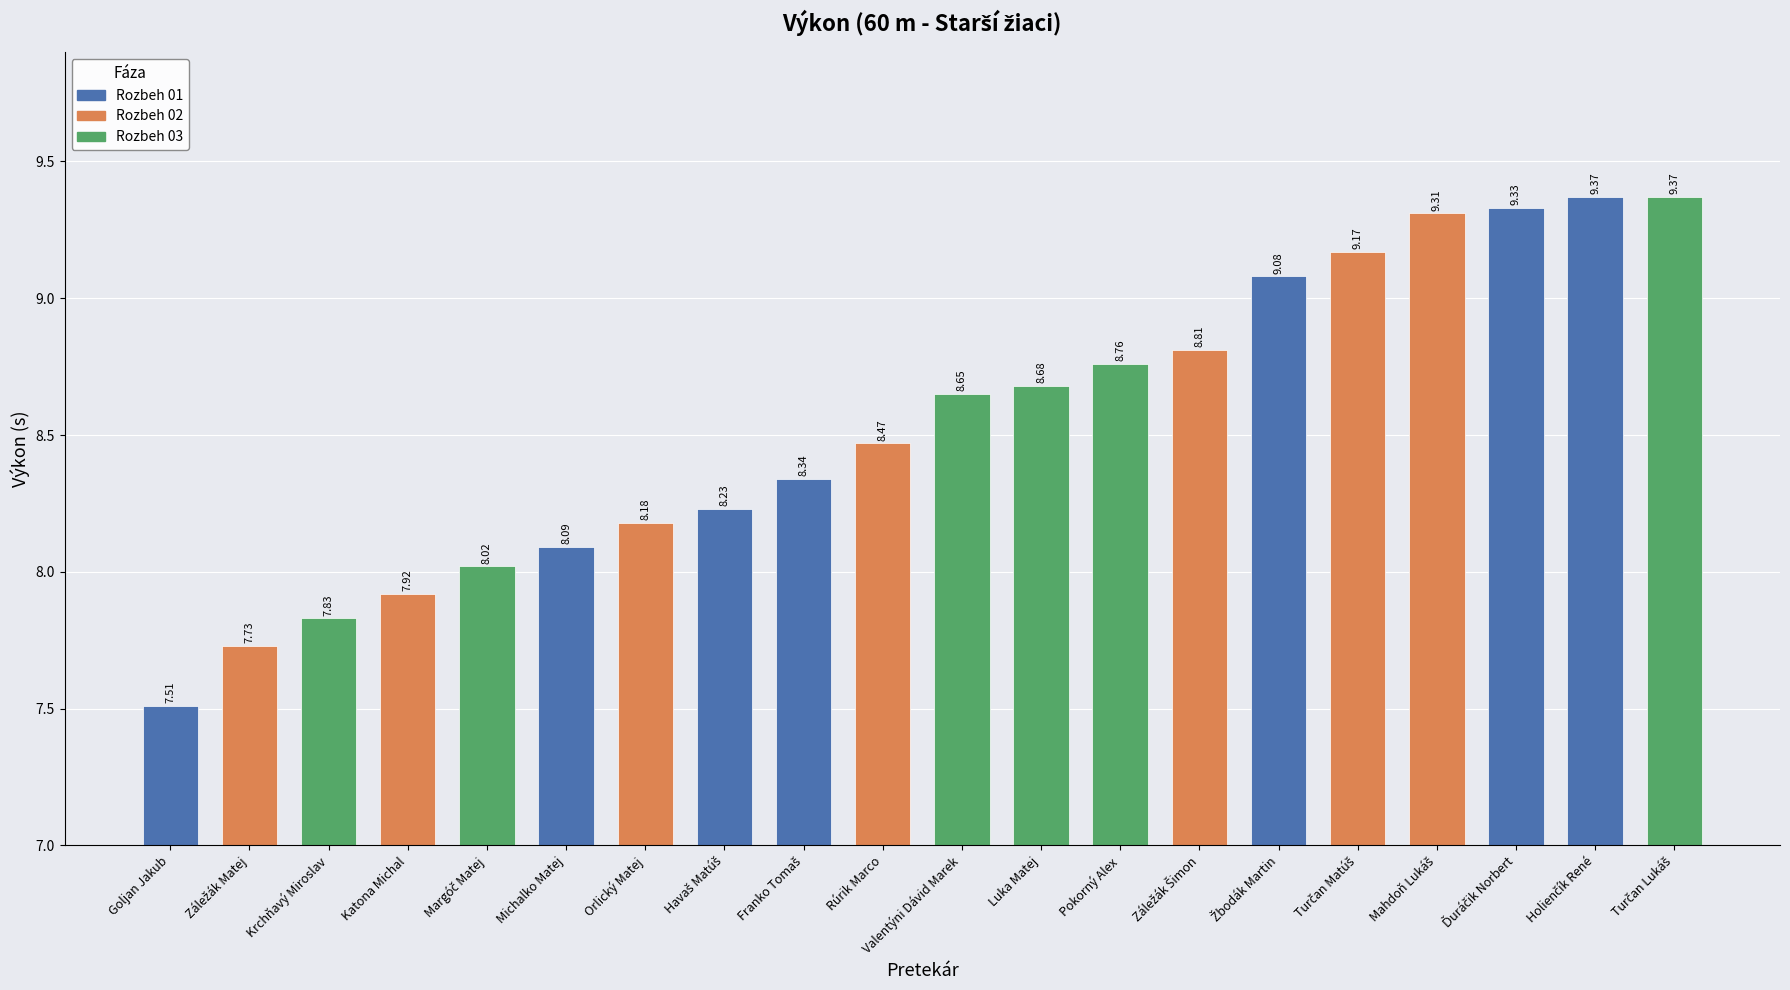

What is the difference between the maximum and minimum values?

1.9